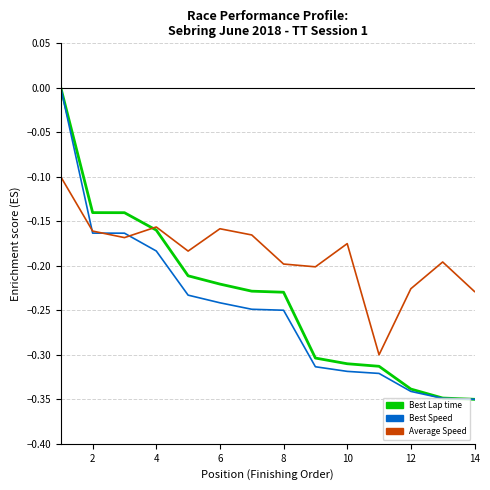

Rank the series by their average value, from highest to lowest.

Average Speed, Best Lap time, Best Speed